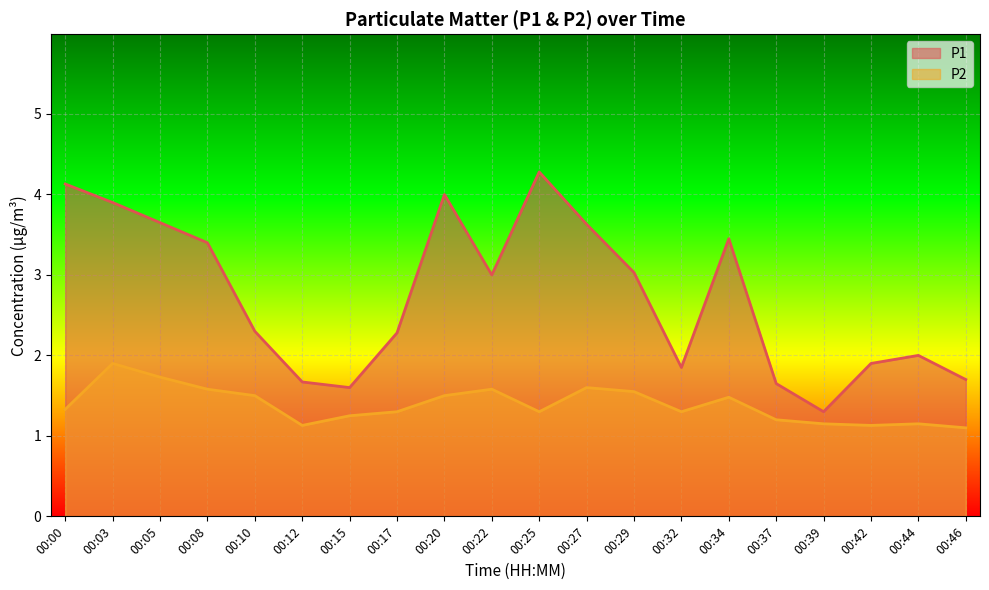

At which category is the sum across all series the highest?

00:03